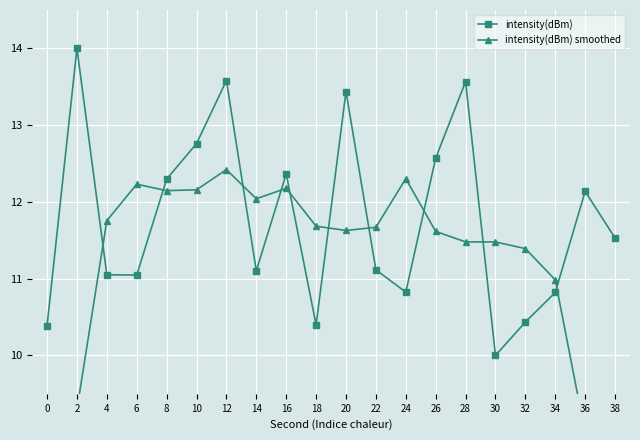

At 34, list the series in order from smallest to largest.

intensity(dBm), intensity(dBm) smoothed